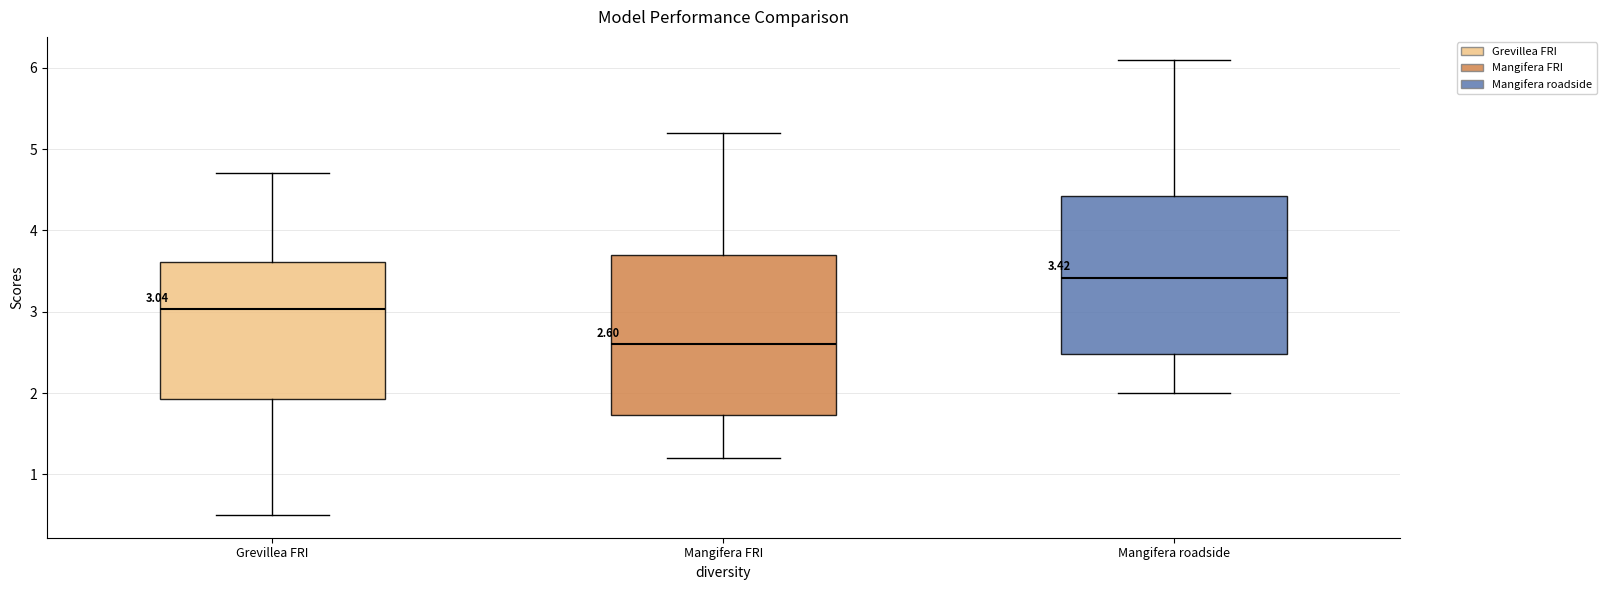

Which box's median line is the lowest?

Mangifera FRI